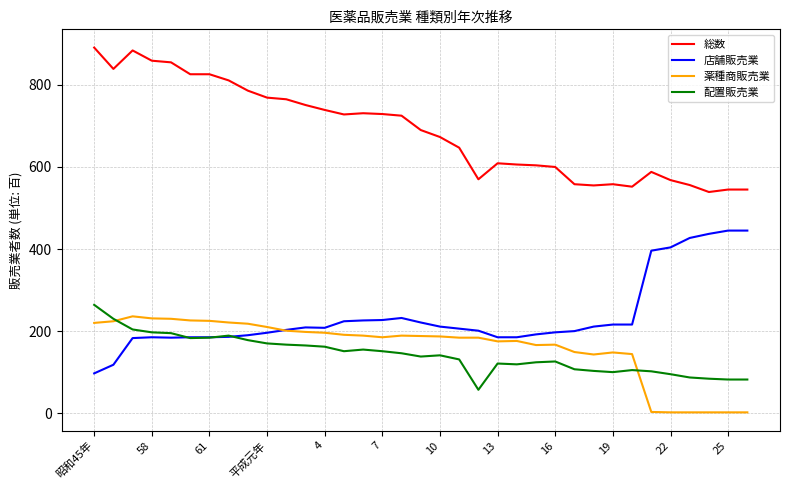

Which series has the largest total across all categories?

総数